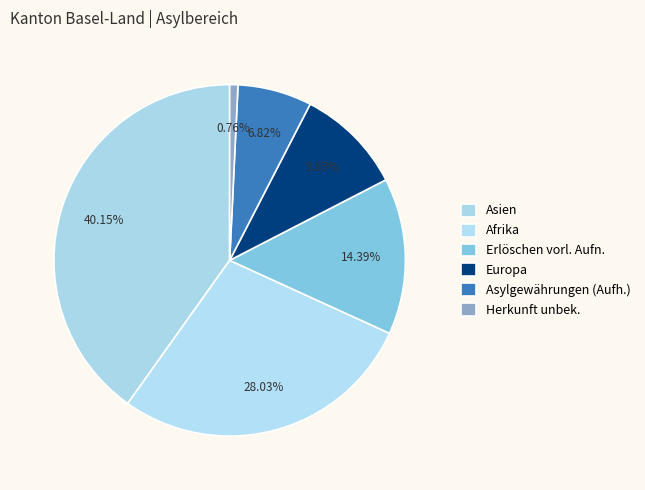

Count the number of slices in the pie.

6